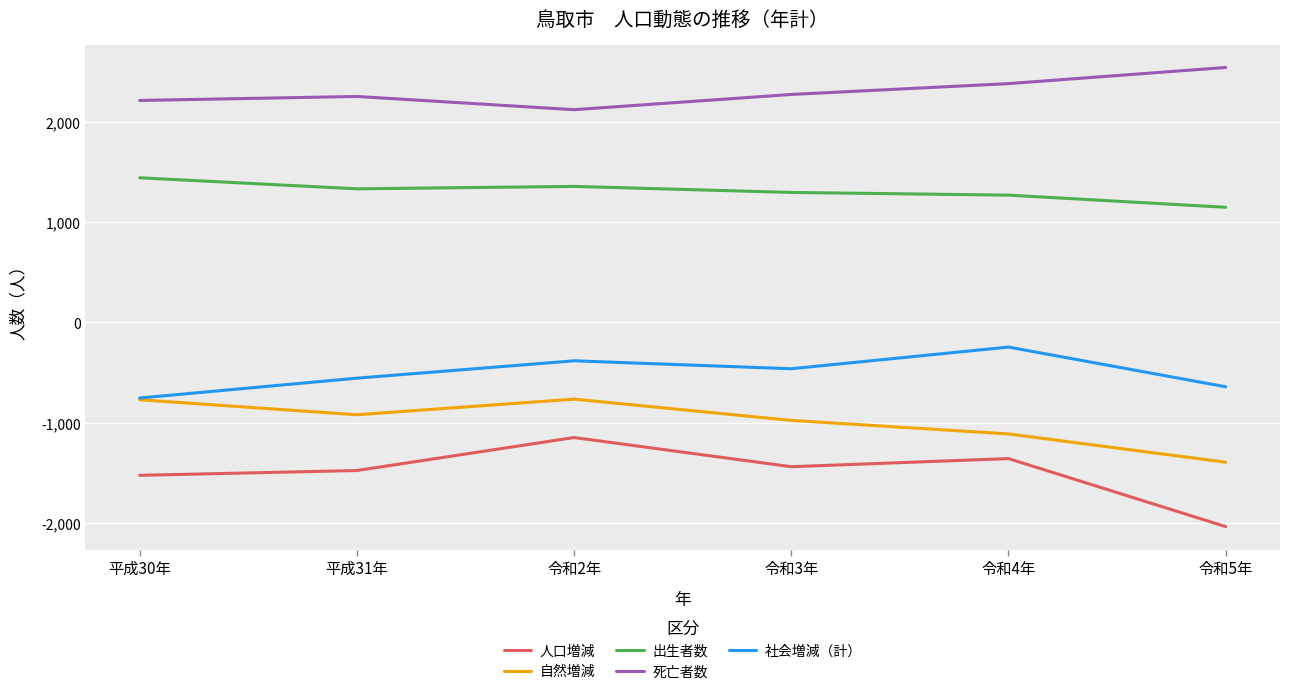

Between 令和4年 and 令和5年, which series saw the biggest shift?

人口増減